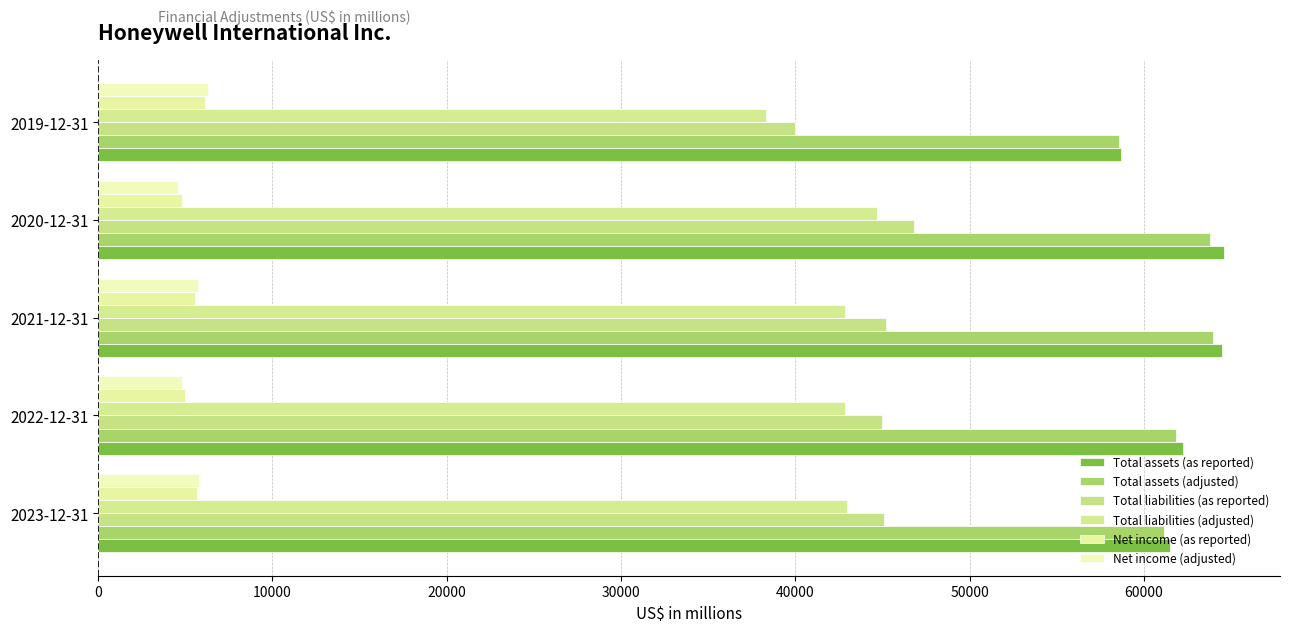

List the series in order of their peak value, highest first.

Total assets (as reported), Total assets (adjusted), Total liabilities (as reported), Total liabilities (adjusted), Net income (adjusted), Net income (as reported)